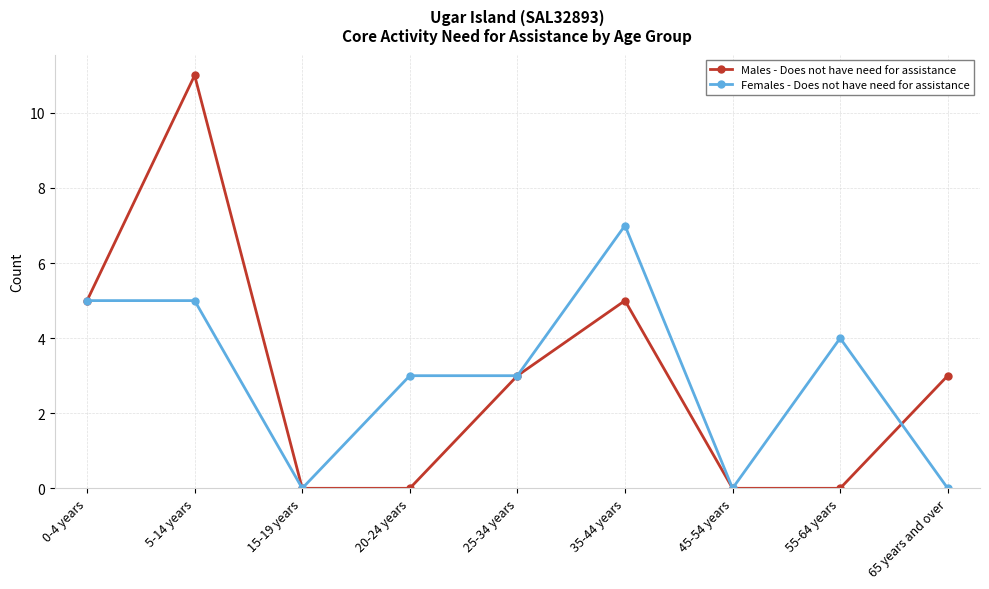

Is this an area chart (filled region under the line)?

No